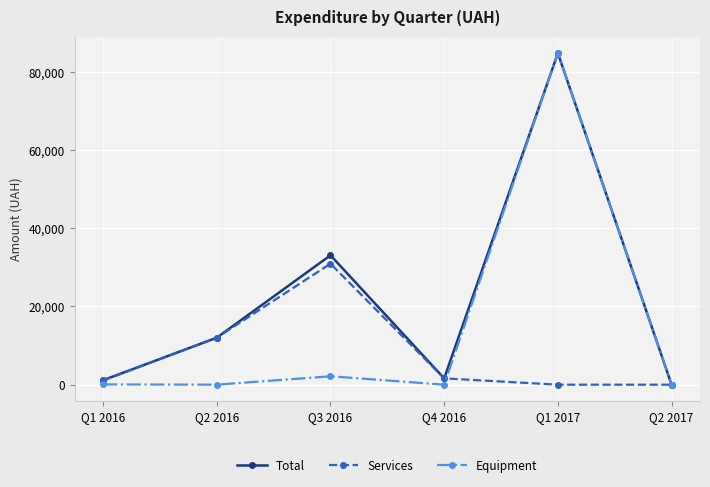

Which series changed the most between Q1 2016 and Q3 2016?

Total